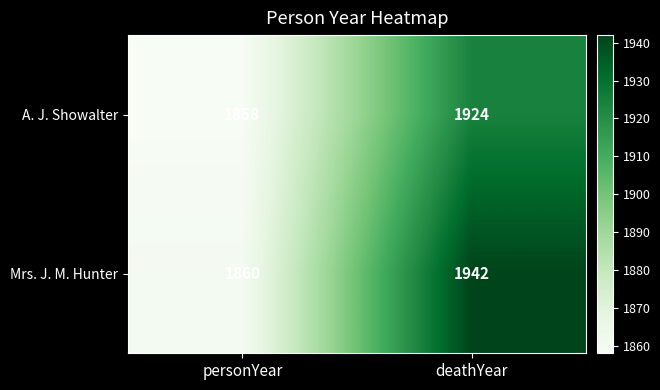

Read the Mrs. J. M. Hunter value at deathYear, to the nearest 5.

1940